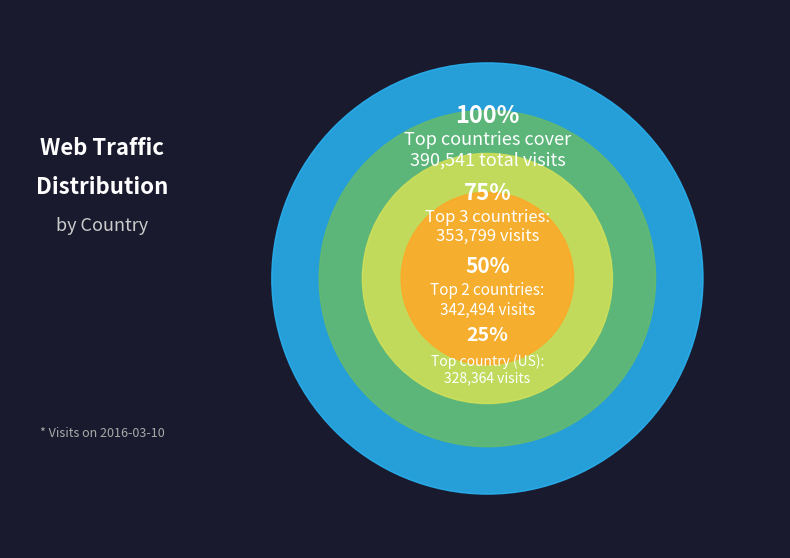

Do JP and DE together represent more than half of the pie?

No